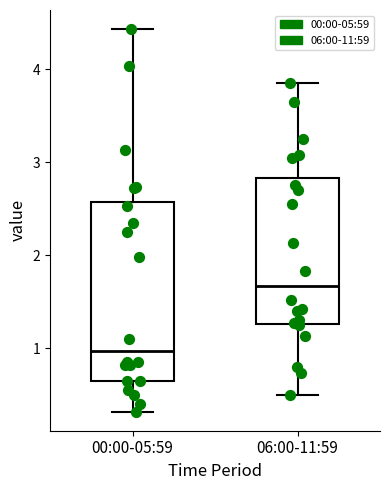

Reading left to right, read every box against the y-axis: the position of its median line, the range the box covers, and the ends of its whiskers. The values are not printed on the chart, so give them approximately, as read against the axis.

00:00-05:59: median 1.0, box 0.7 to 2.6, whiskers 0.3 to 4.4
06:00-11:59: median 1.7, box 1.3 to 2.8, whiskers 0.5 to 3.9